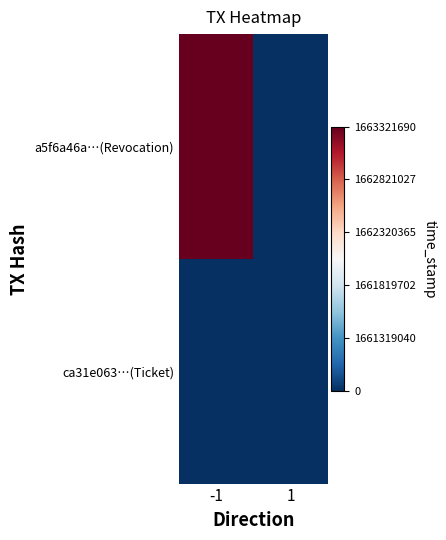

How many categories are shown in the chart?

2